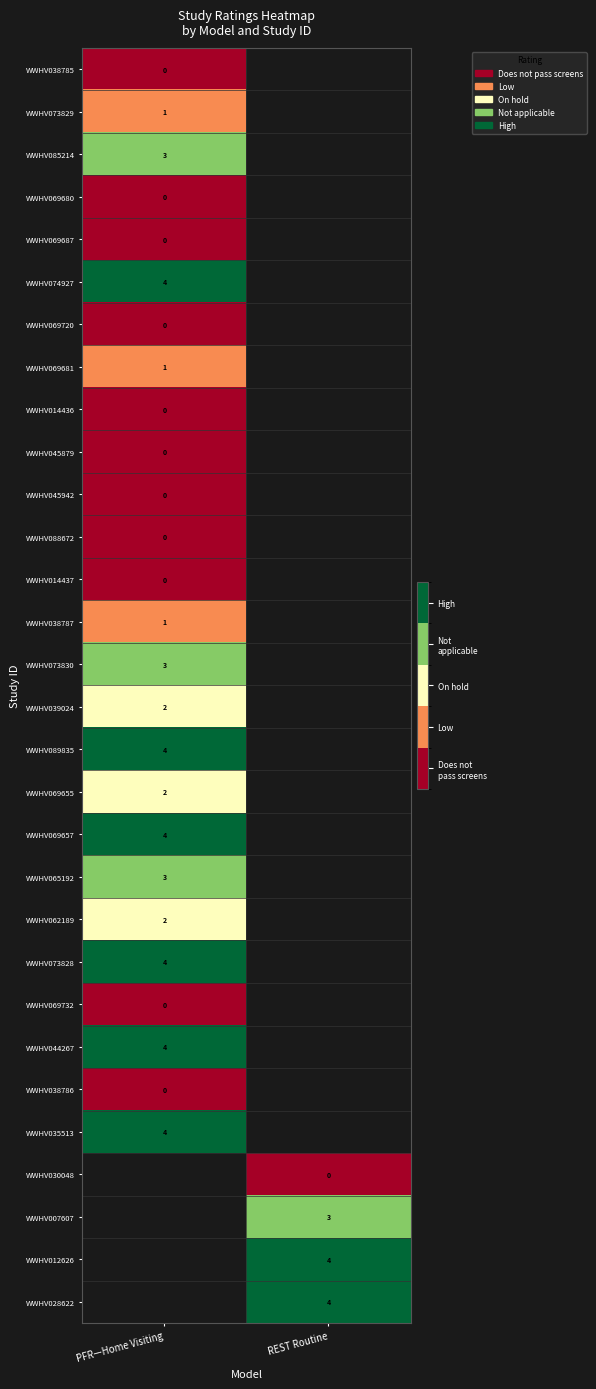

The value of WWHV085214 at PFR—Home Visiting is 3. True or false?

True